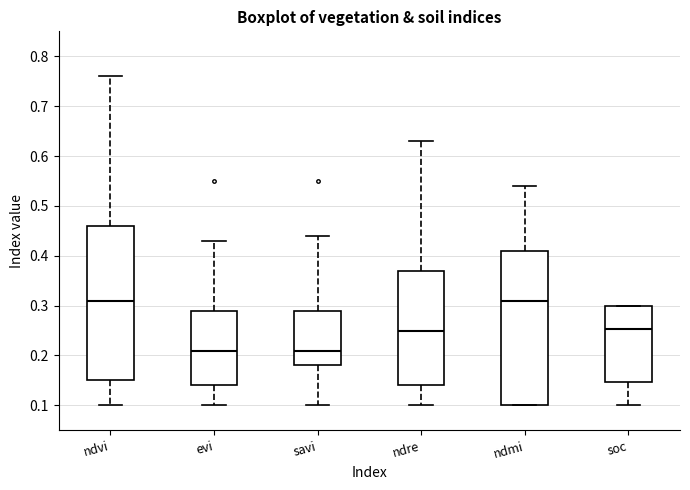

Reading left to right, read every box against the y-axis: the position of its median line, the range the box covers, and the ends of its whiskers. The values are not printed on the chart, so give them approximately, as read against the axis.

ndvi: median 0.31, box 0.15 to 0.46, whiskers 0.10 to 0.76
evi: median 0.21, box 0.14 to 0.29, whiskers 0.10 to 0.43
savi: median 0.21, box 0.18 to 0.29, whiskers 0.10 to 0.44
ndre: median 0.25, box 0.14 to 0.37, whiskers 0.10 to 0.63
ndmi: median 0.31, box 0.10 to 0.41, whiskers 0.10 to 0.54
soc: median 0.25, box 0.15 to 0.30, whiskers 0.10 to 0.30